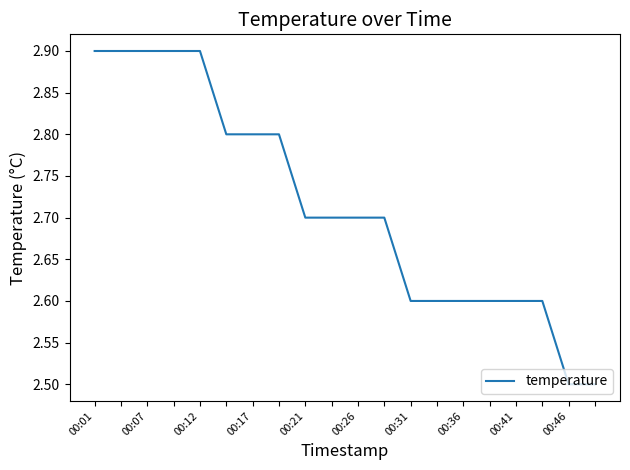

What is the smallest value displayed?

2.5